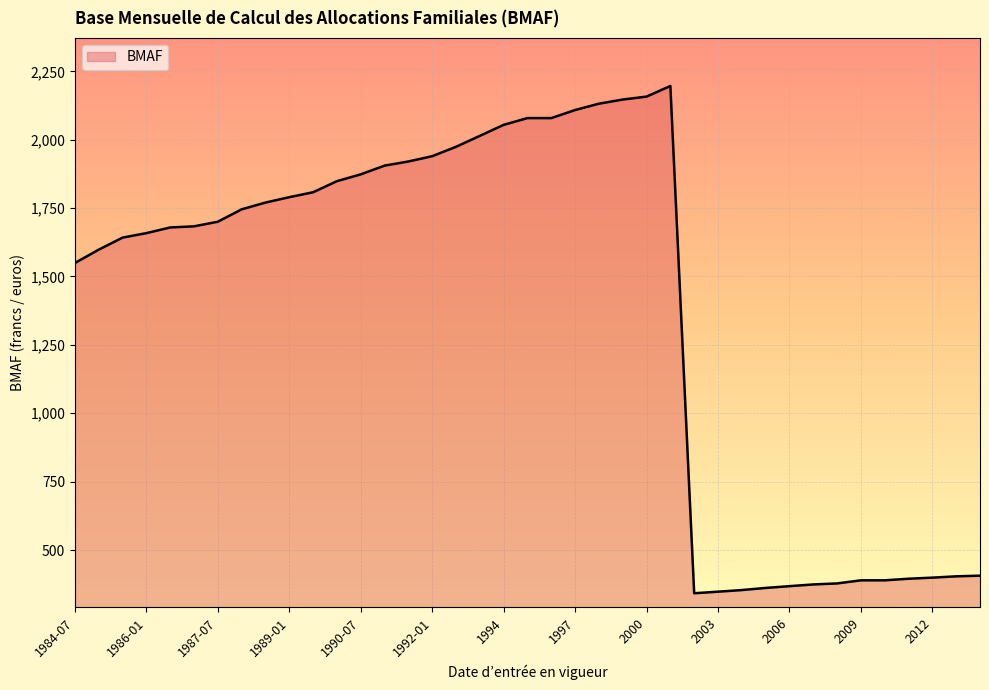

How many categories are shown in the chart?

39